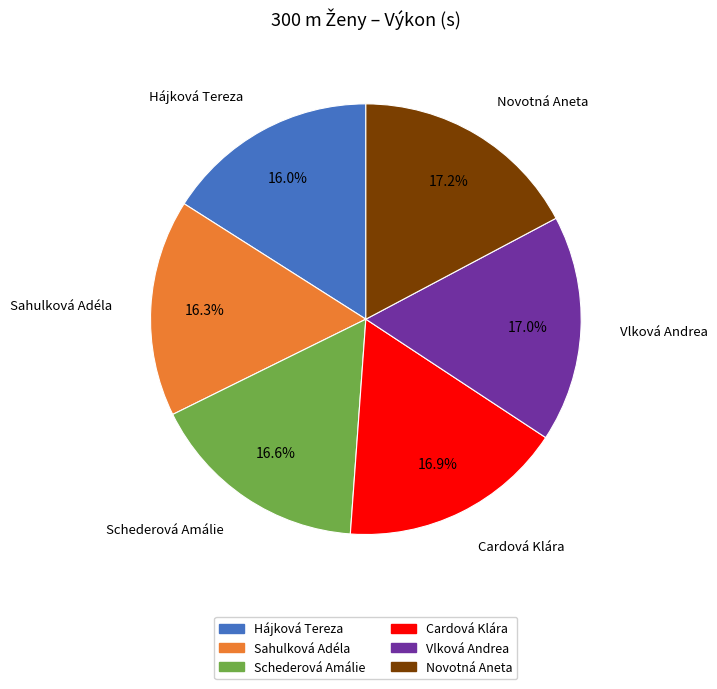

What percentage is the Novotná Aneta slice, to the nearest percent?

17%